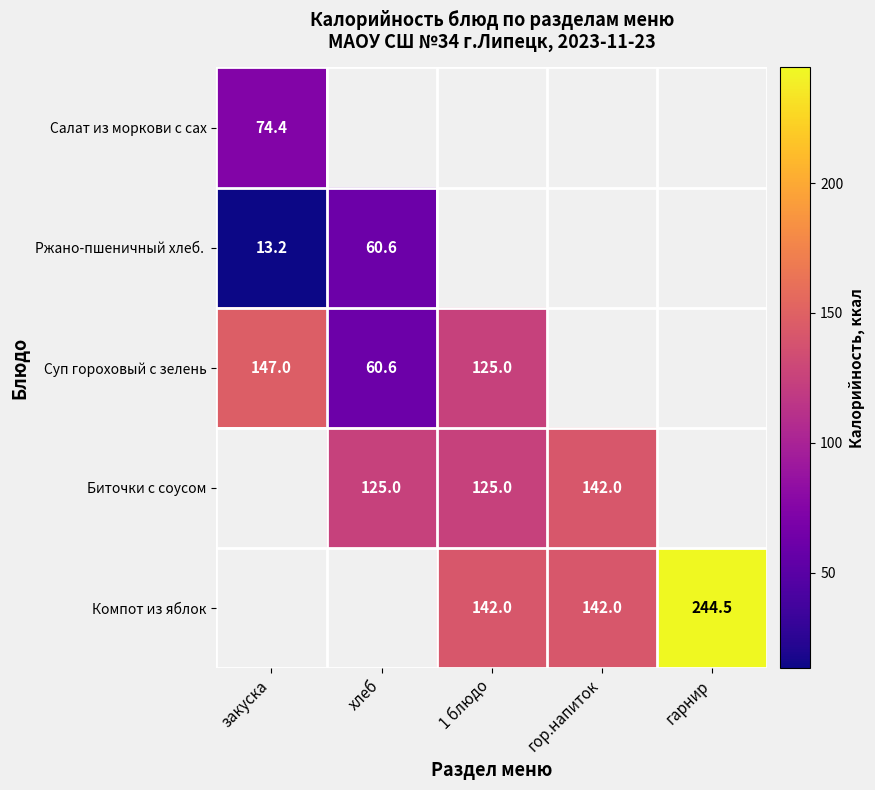

True or false: Суп гороховый с зелень has a value of 28.5 at хлеб.

False